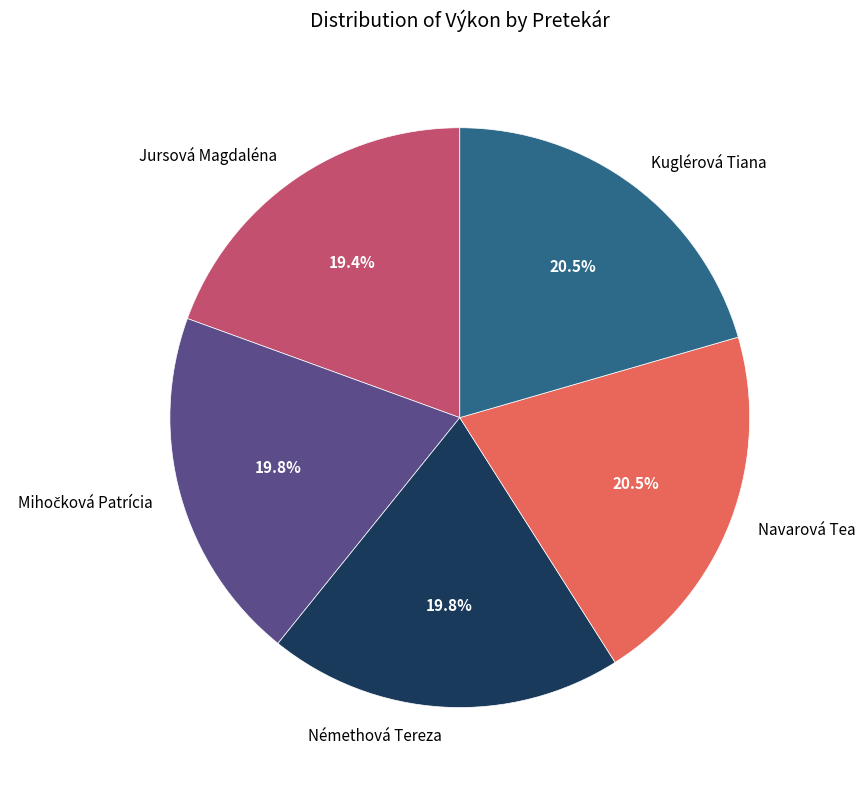

Count the number of slices in the pie.

5